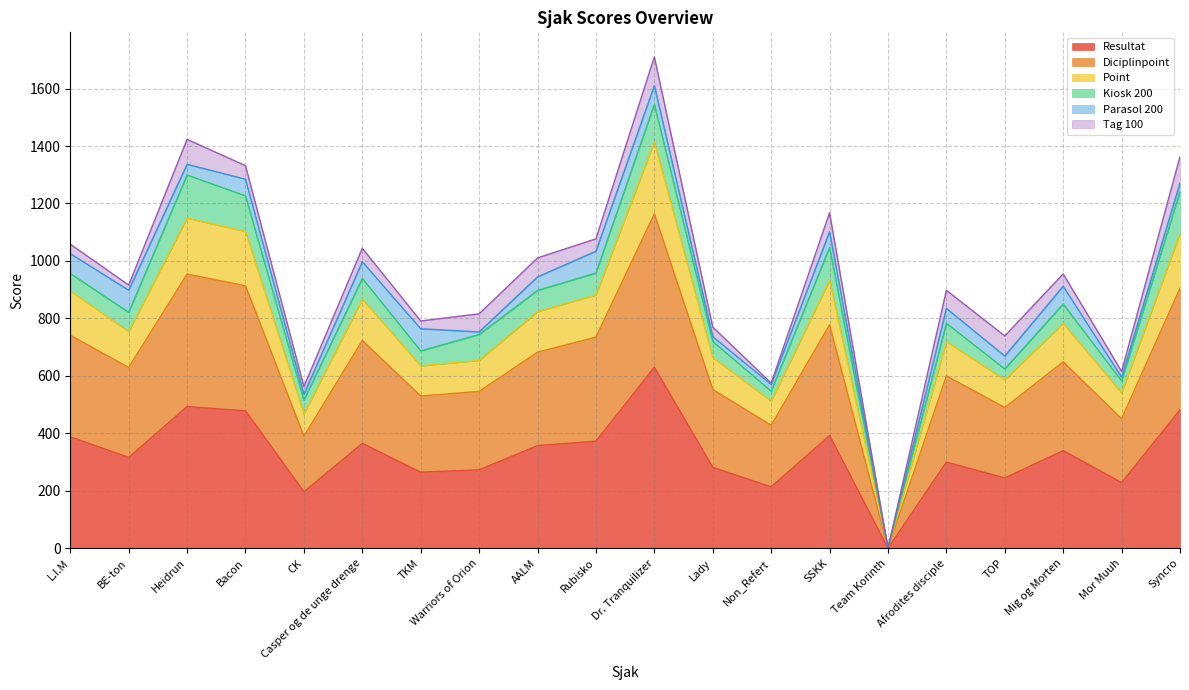

What is the label of the 10th point from the left?

Rubisko